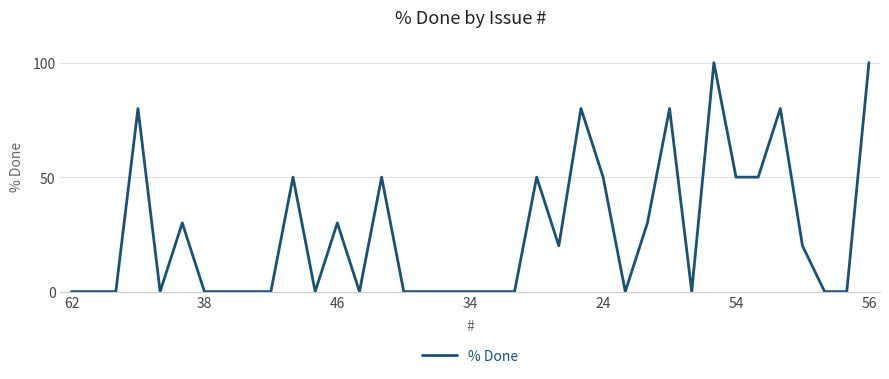

What is the difference between the maximum and minimum values?

100